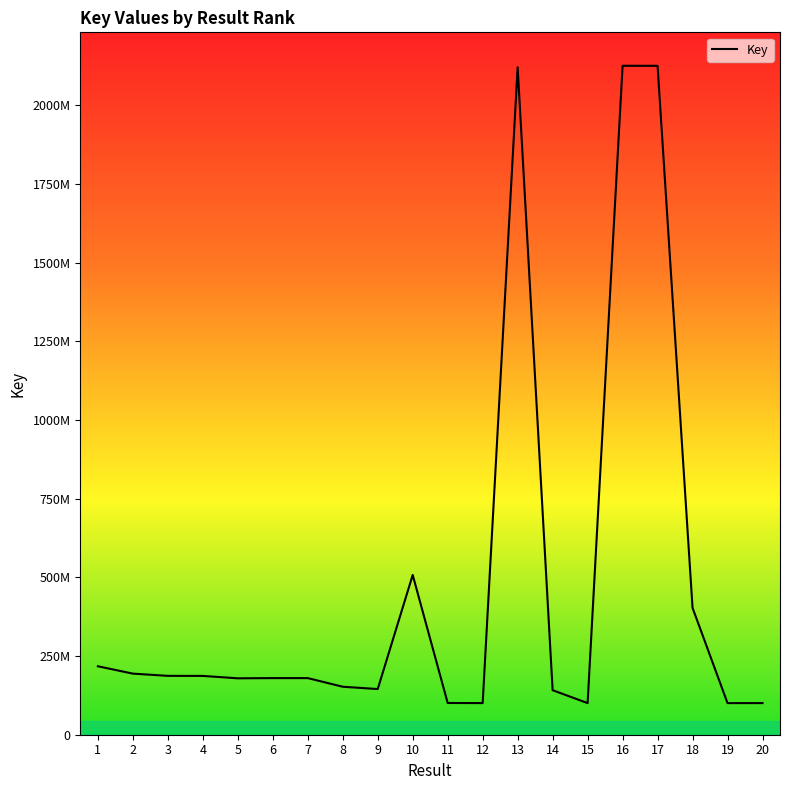

What is the difference between the values at 9 and 3?

41893458